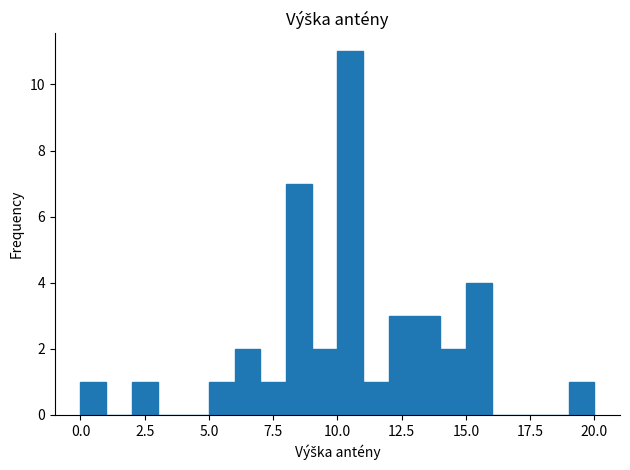

Around what value on the x-axis is the tallest bar? Give the approximate position of its centre, as read against the axis.

10.5